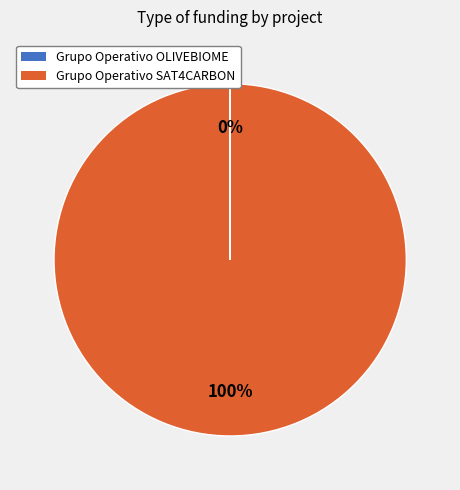

What is the majority slice?

Grupo Operativo SAT4CARBON